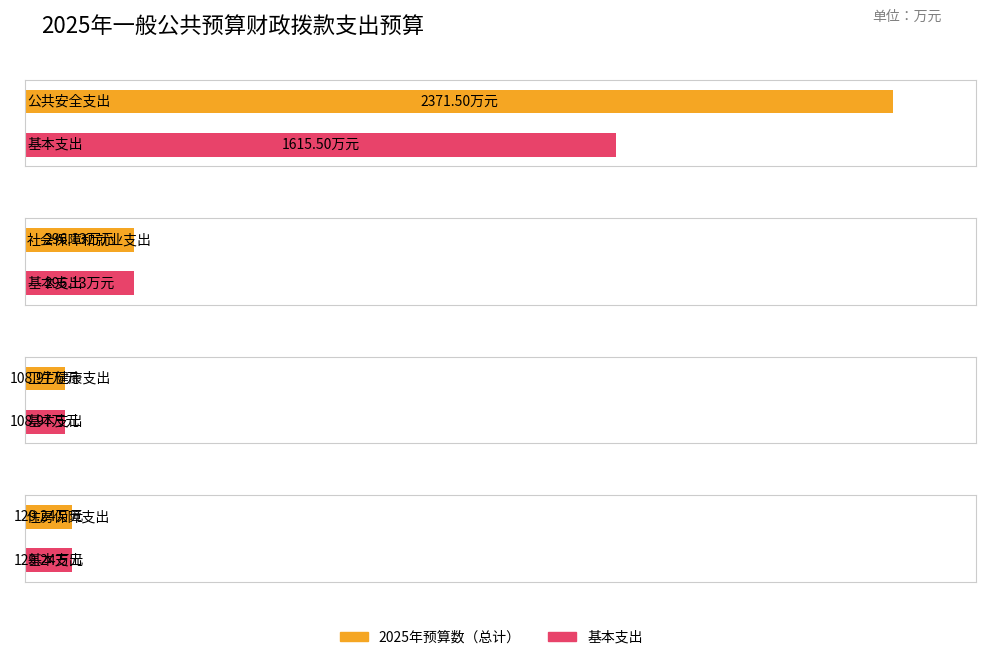

How many values in the 基本支出 series are below 296?

2